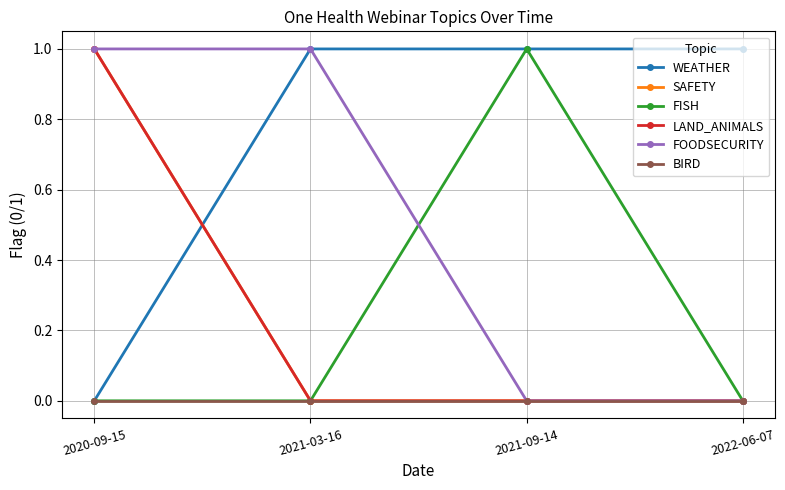

What position from the right is 2022-06-07?

1